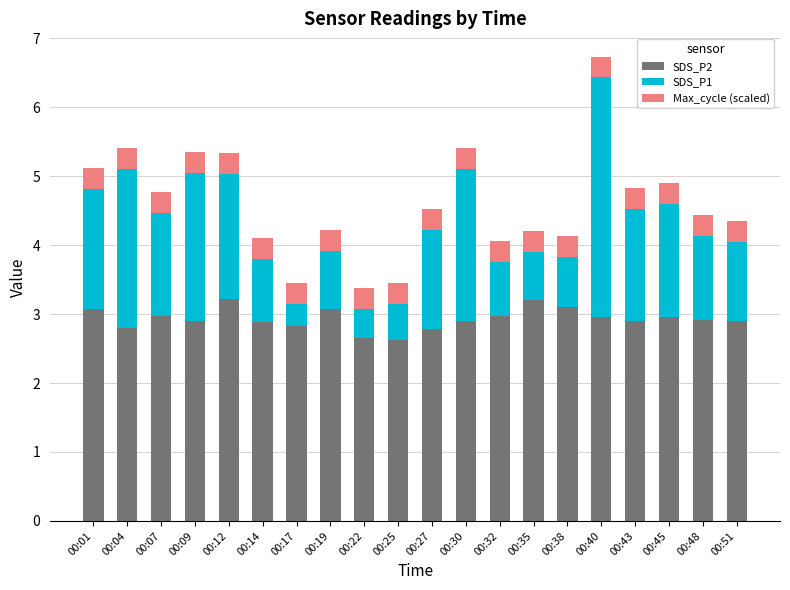

At which category is the sum across all series the highest?

00:40